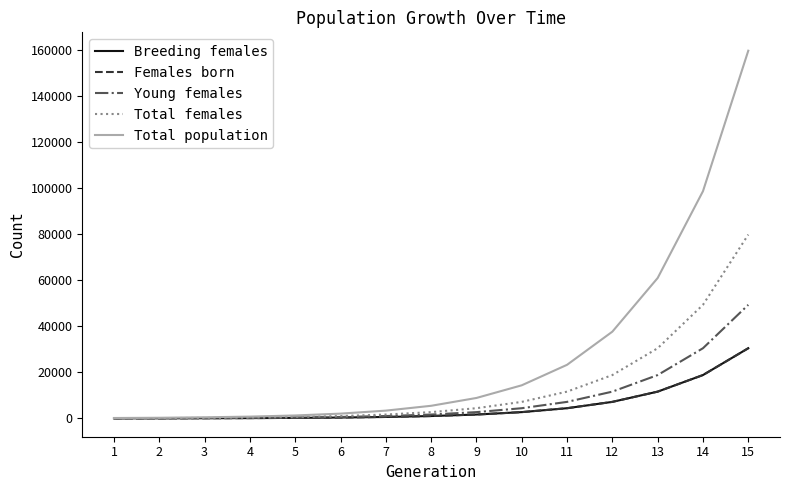

Reading right to left, list all the values displayed in this chart.

Breeding females: 15=30500	14=18850	13=11650	12=7200	11=4450	10=2750	9=1700	8=1050	7=650	6=400	5=250	4=150	3=100	2=50	1=50
Females born: 15=30500	14=18850	13=11650	12=7200	11=4450	10=2750	9=1700	8=1050	7=650	6=400	5=250	4=150	3=100	2=50	1=50
Young females: 15=49350	14=30500	13=18850	12=11650	11=7200	10=4450	9=2750	8=1700	7=1050	6=650	5=400	4=250	3=150	2=100	1=50
Total females: 15=79850	14=49350	13=30500	12=18850	11=11650	10=7200	9=4450	8=2750	7=1700	6=1050	5=650	4=400	3=250	2=150	1=100
Total population: 15=159700	14=98700	13=61000	12=37700	11=23300	10=14400	9=8900	8=5500	7=3400	6=2100	5=1300	4=800	3=500	2=300	1=200